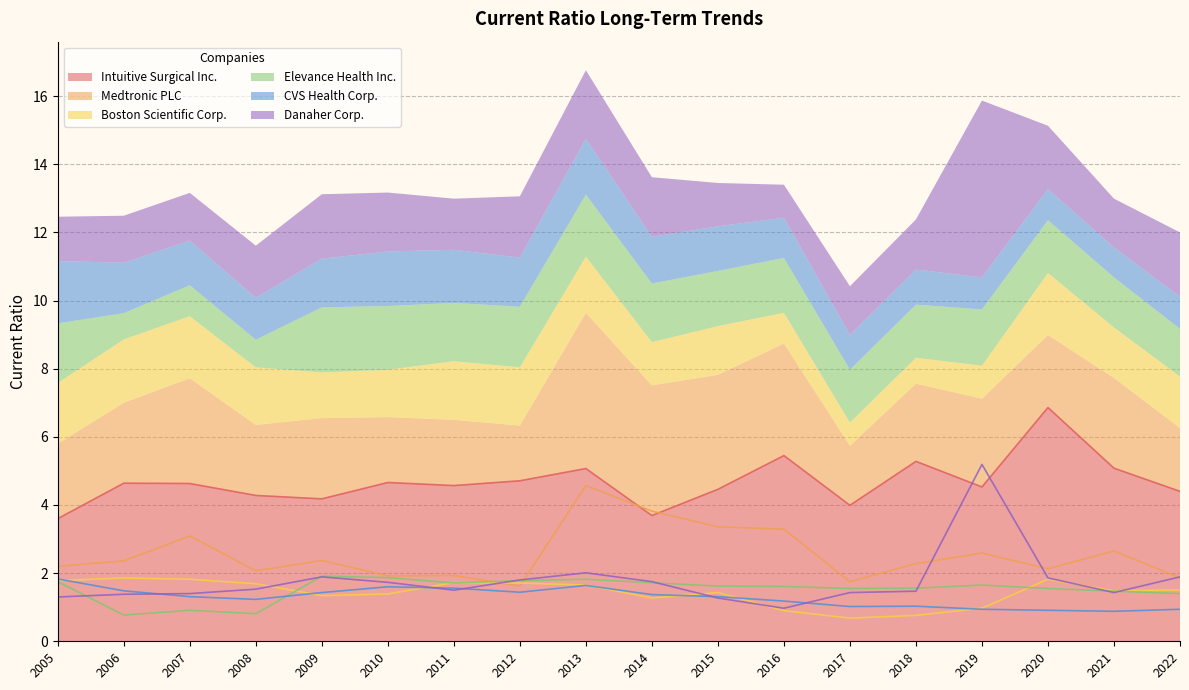

List the labels in order of Elevance Health Inc. value, smallest first.

2006, 2008, 2007, 2022, 2021, 2020, 2017, 2018, 2016, 2015, 2019, 2011, 2014, 2005, 2012, 2013, 2010, 2009